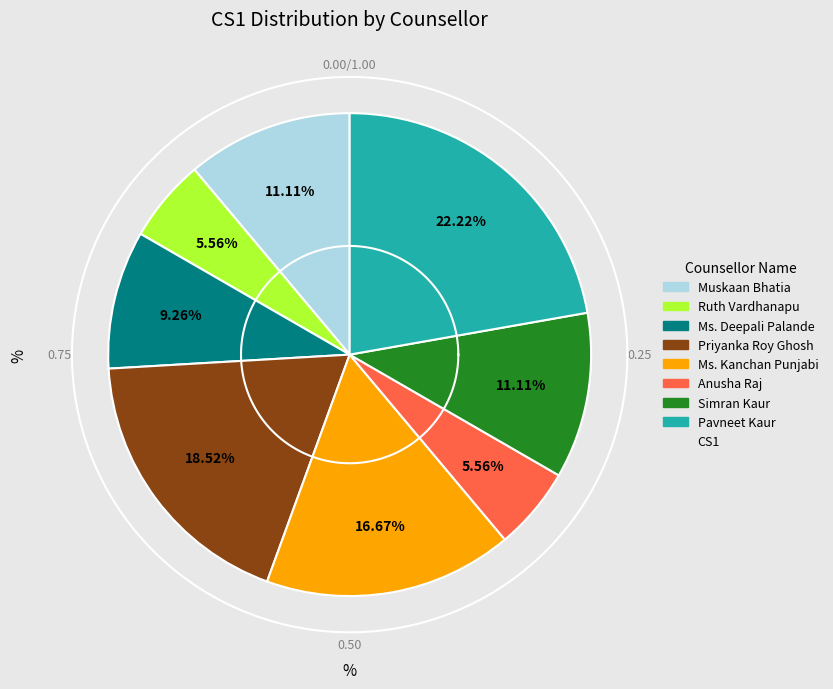

To the nearest percent, what is the average slice percentage?

12%